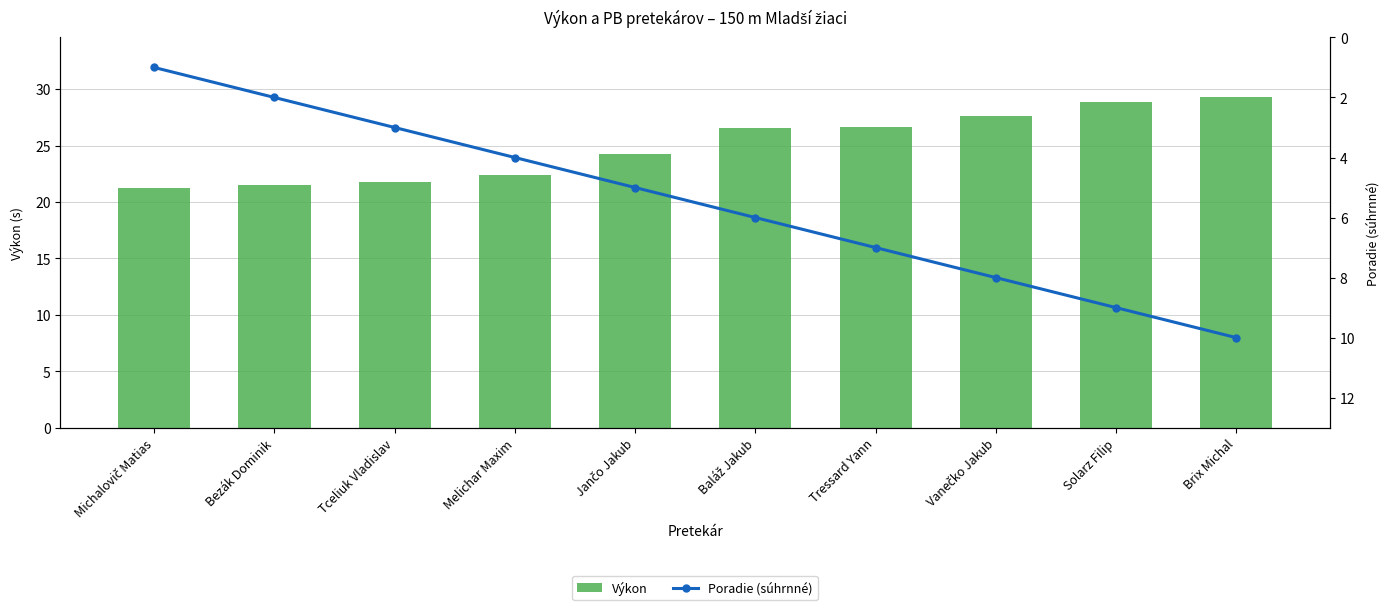

Which series has the widest spread of values?

Poradie (súhrnné)